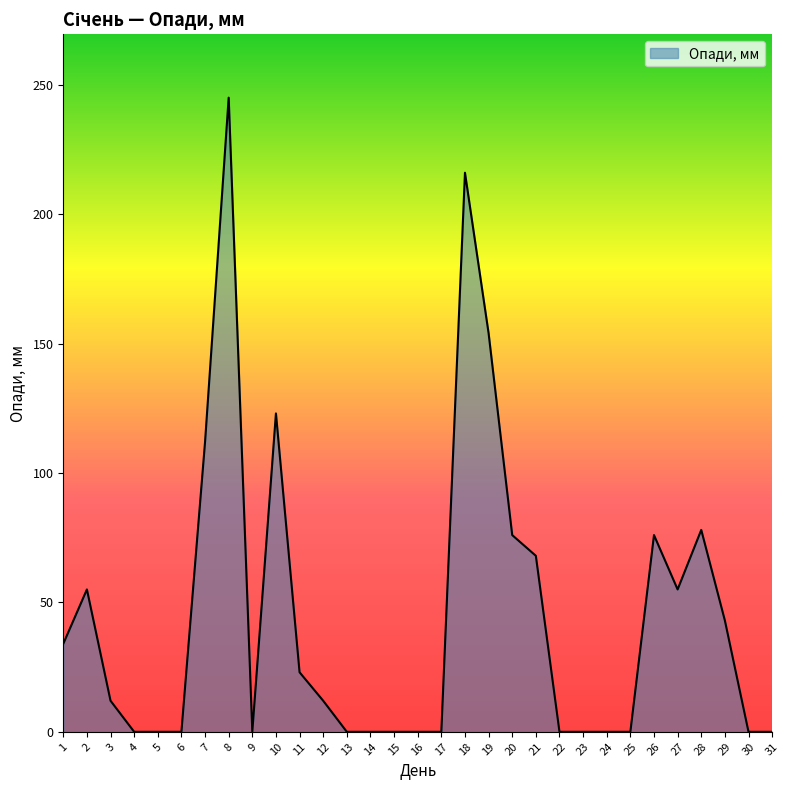

What is the maximum value shown in the chart?

245